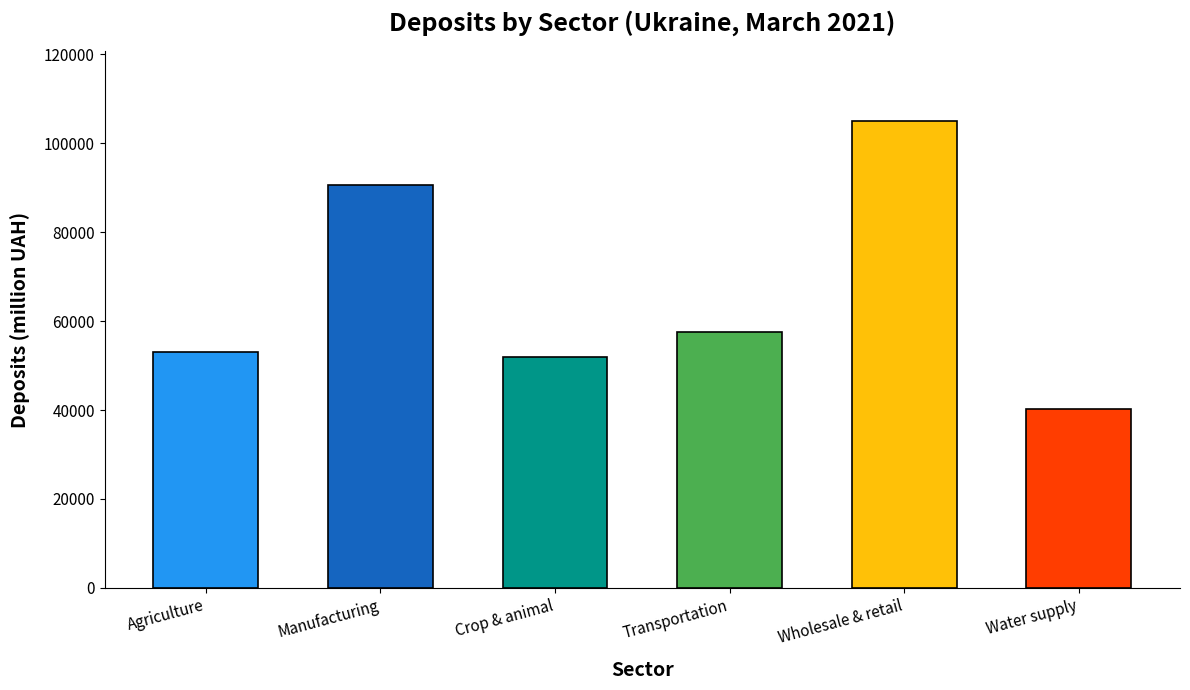

The chart shows a value of 57646.0 at Transportation. True or false?

True